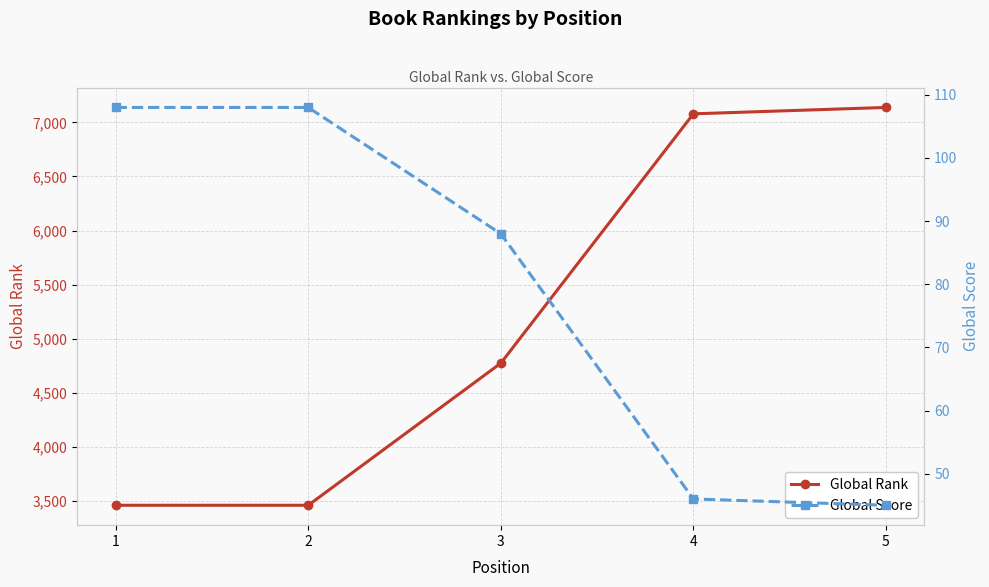

Which label corresponds to the smallest value in the chart?

5